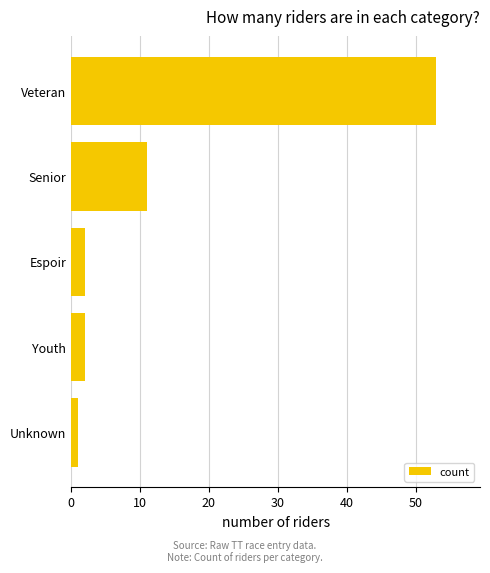

What is the sum of all values?

69